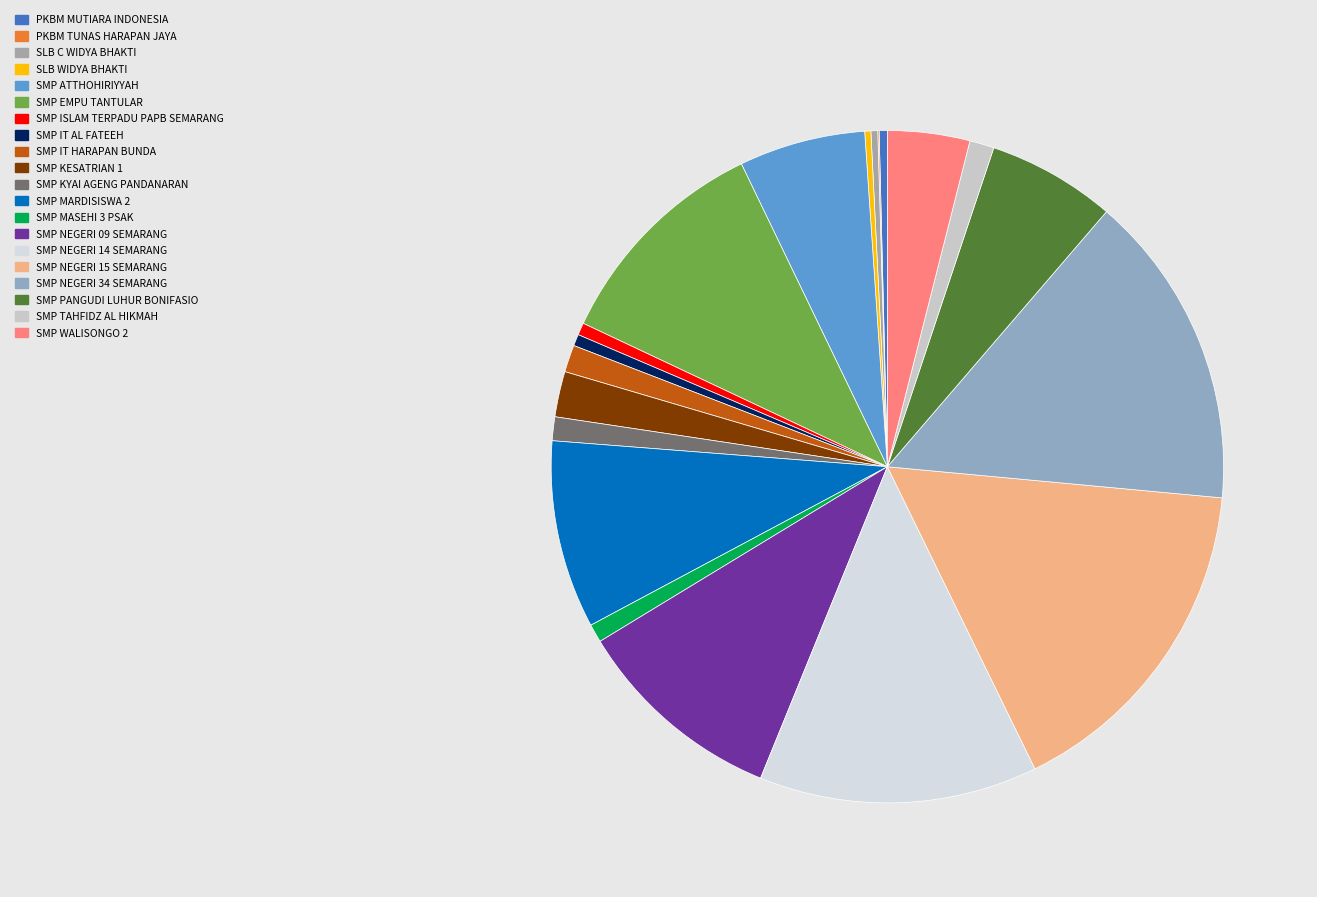

Between SMP WALISONGO 2 and SMP MASEHI 3 PSAK, which is larger?

SMP WALISONGO 2